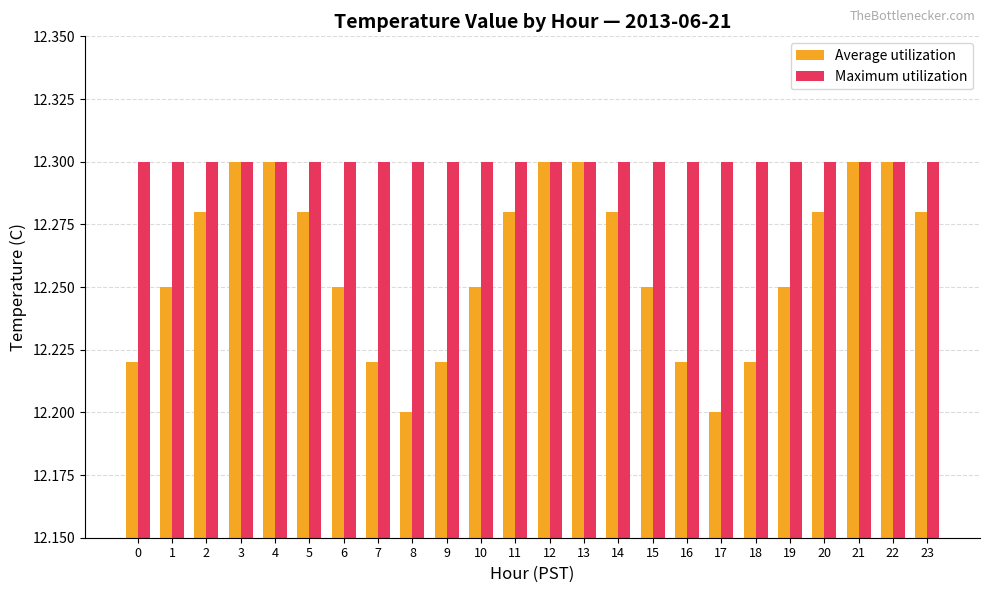

Rank the series by their average value, from lowest to highest.

Average utilization, Maximum utilization